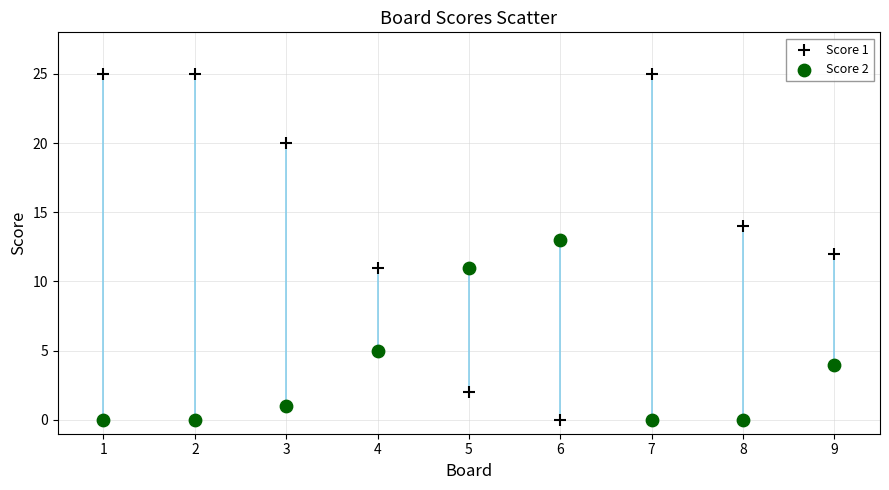

What are all the series names shown in the legend?

Score 1, Score 2